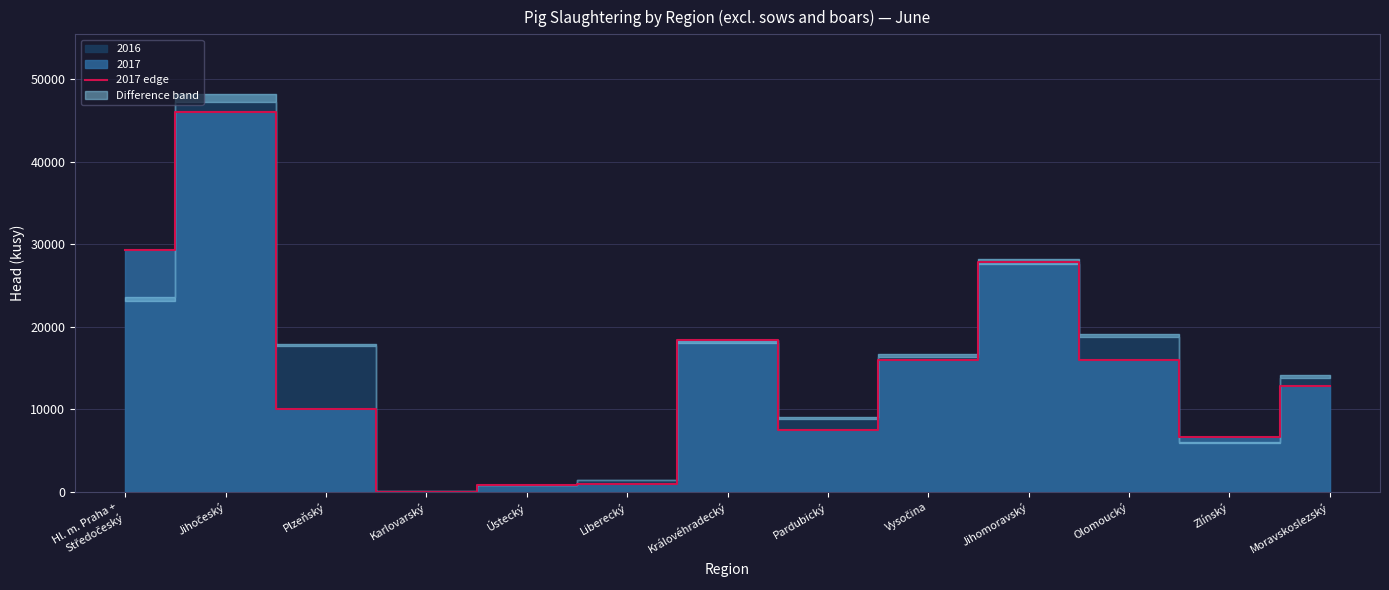

What position from the left is Královéhradecký?

7